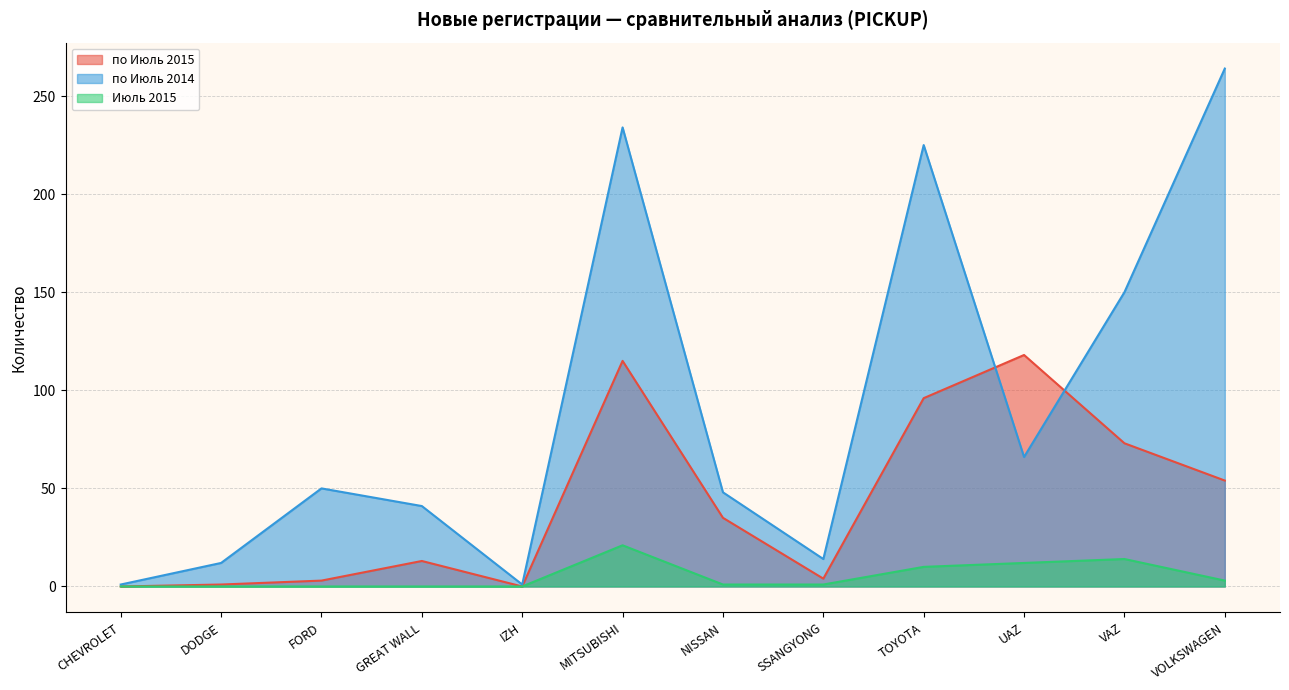

True or false: по Июль 2014 has more than 1 interior local peaks.

True